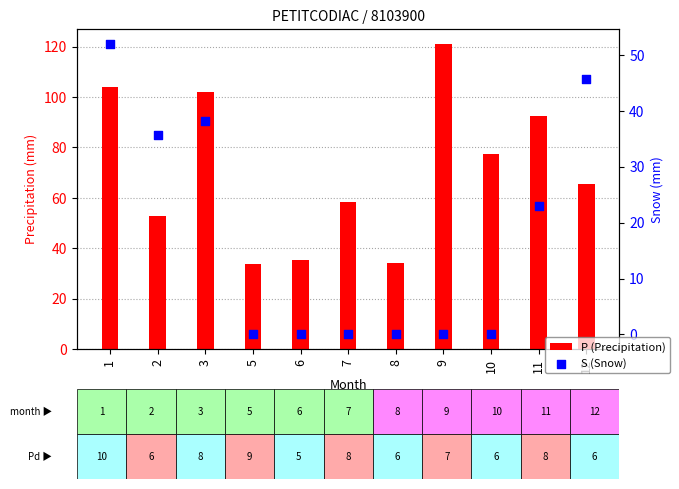

Is the value of P (Precipitation) at 1 greater than the value of S (Snow) at 2?

Yes